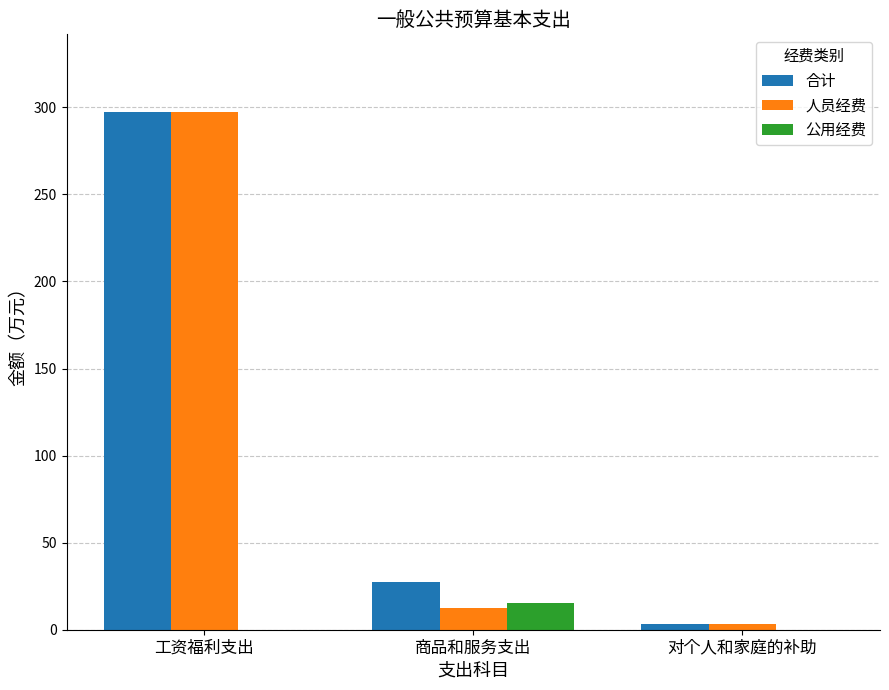

At which category is the sum across all series the highest?

工资福利支出